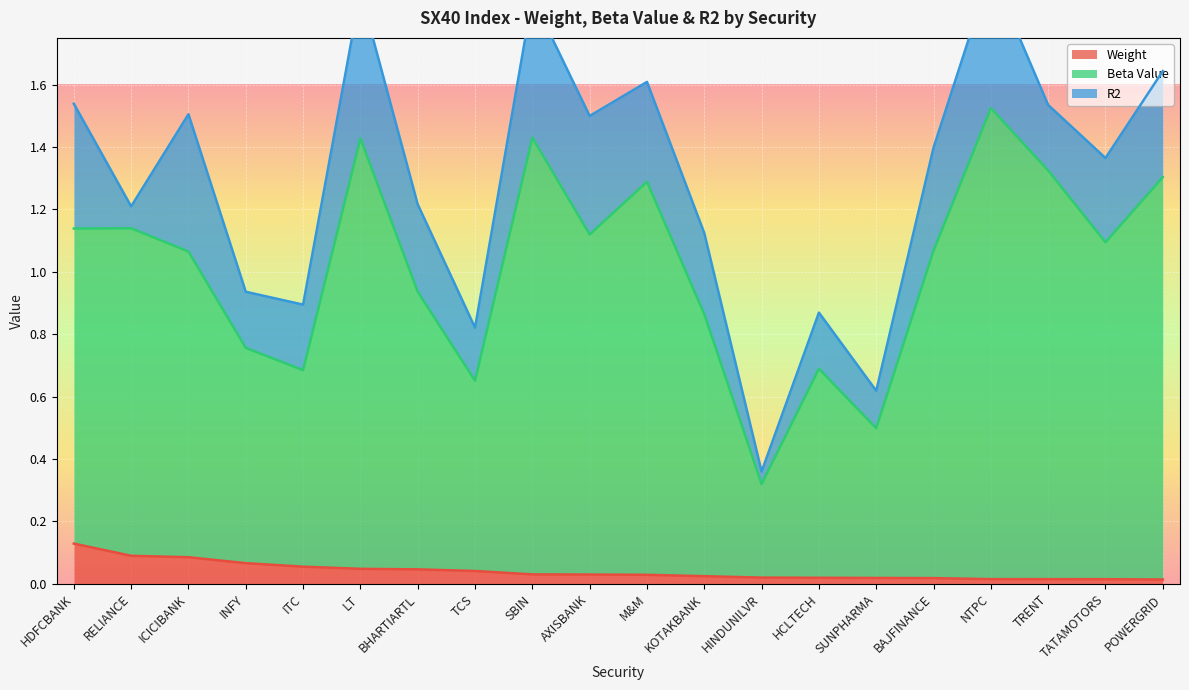

Which category has the highest value in the Weight series?

HDFCBANK